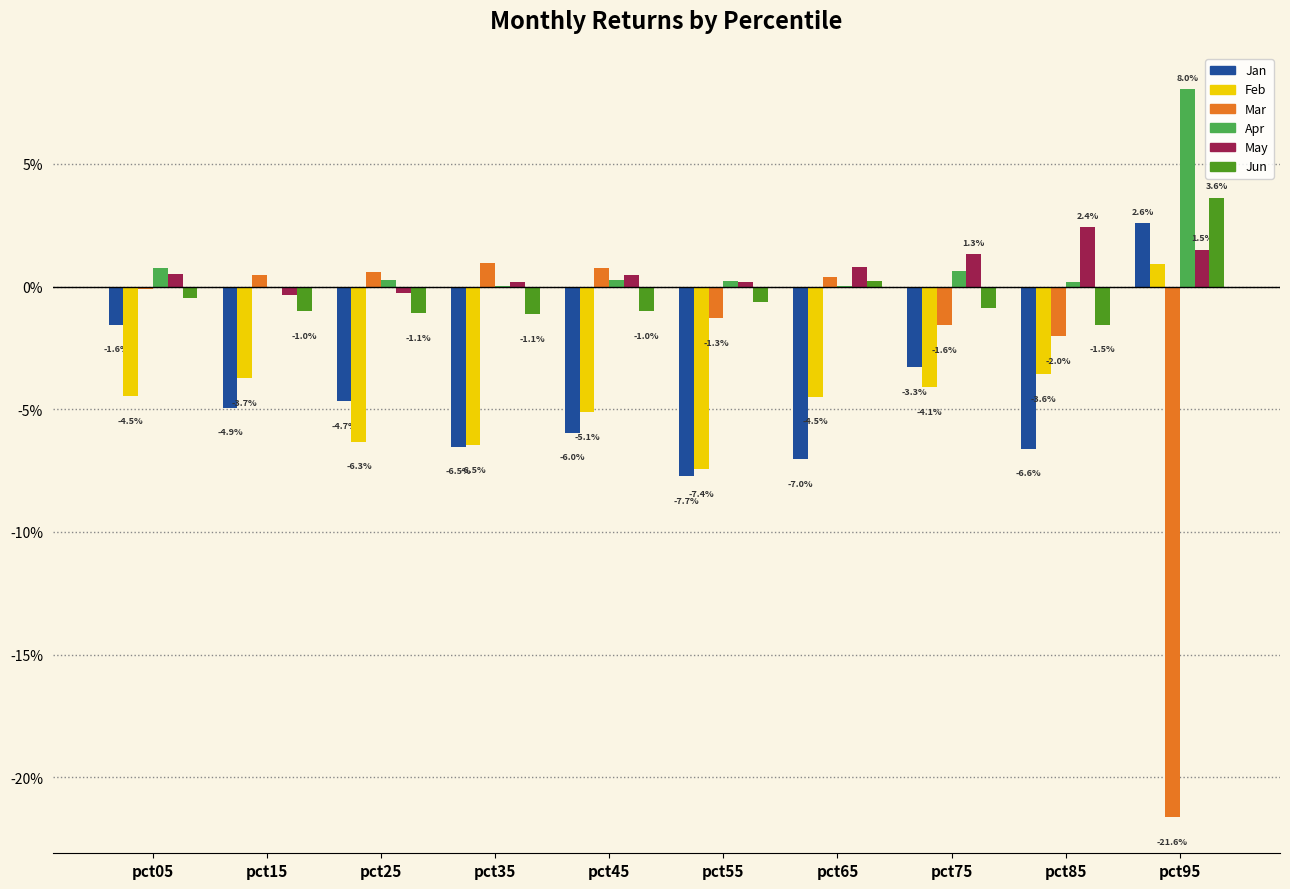

What are all the series names shown in the legend?

Jan, Feb, Mar, Apr, May, Jun